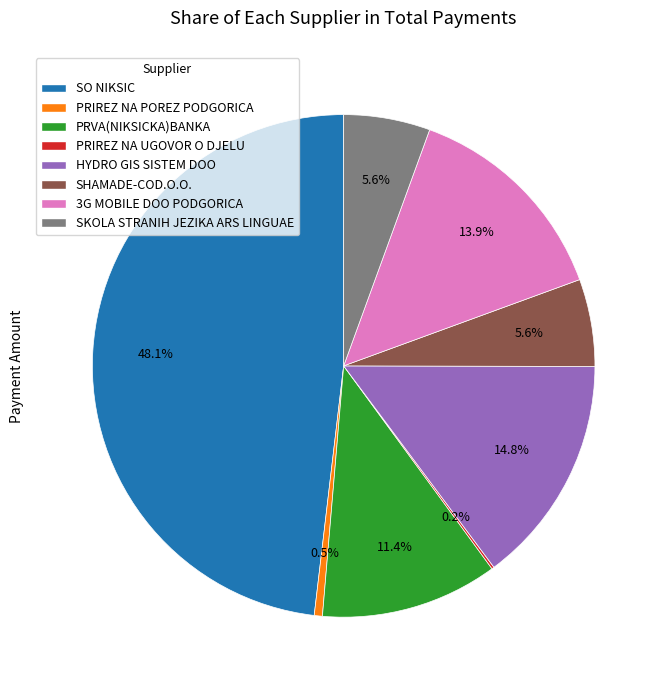

Which slice is the largest?

SO NIKSIC